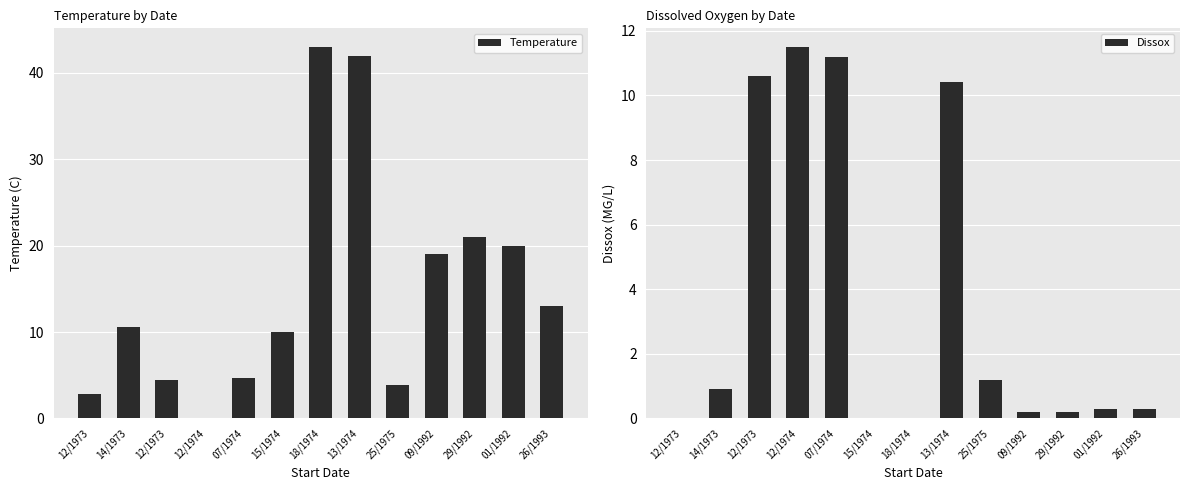

What are all the series names shown in the legend?

Temperature, Dissox